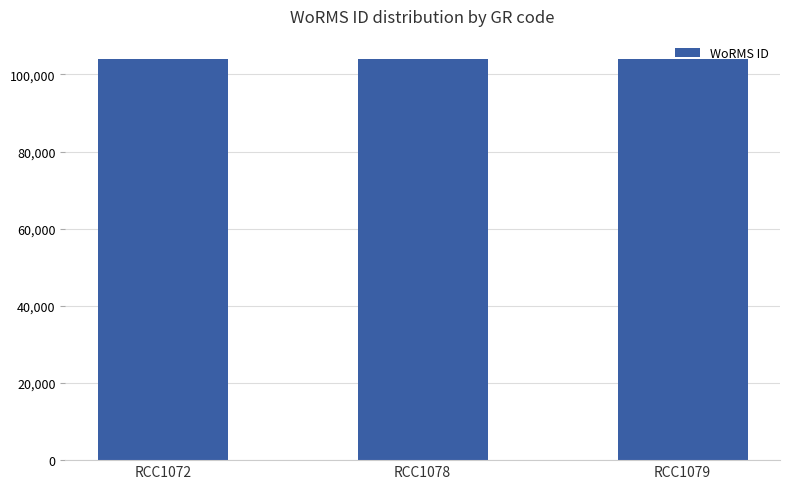

What is the ratio of the value at RCC1078 to the value at RCC1079?

1.0